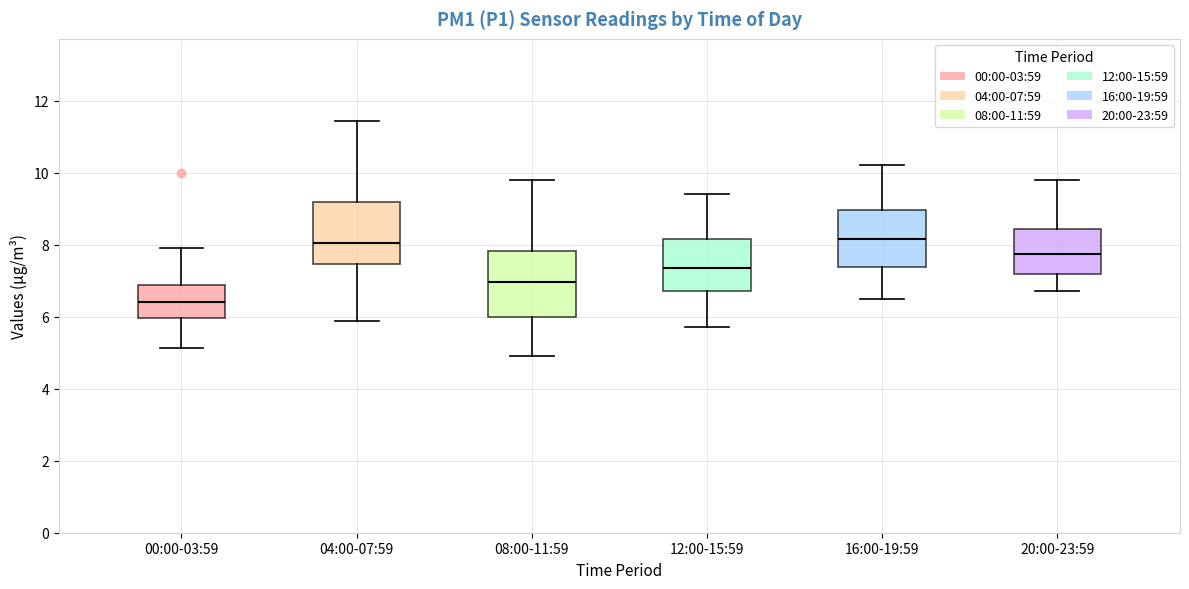

Where does the upper whisker of the box for 00:00-03:59 end on the y-axis? The values are not printed on the chart, so give them approximately, as read against the axis.

8.0